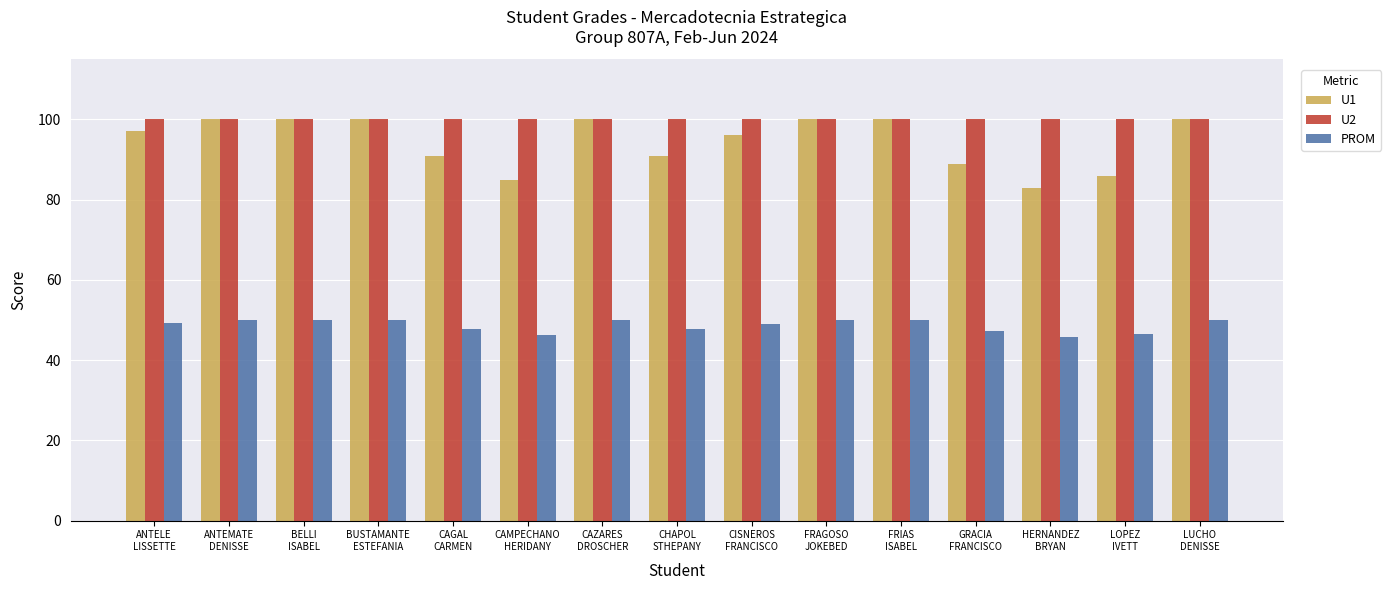

What is the sum of the U1 values at CAGAL
CARMEN and LOPEZ
IVETT?

177.0